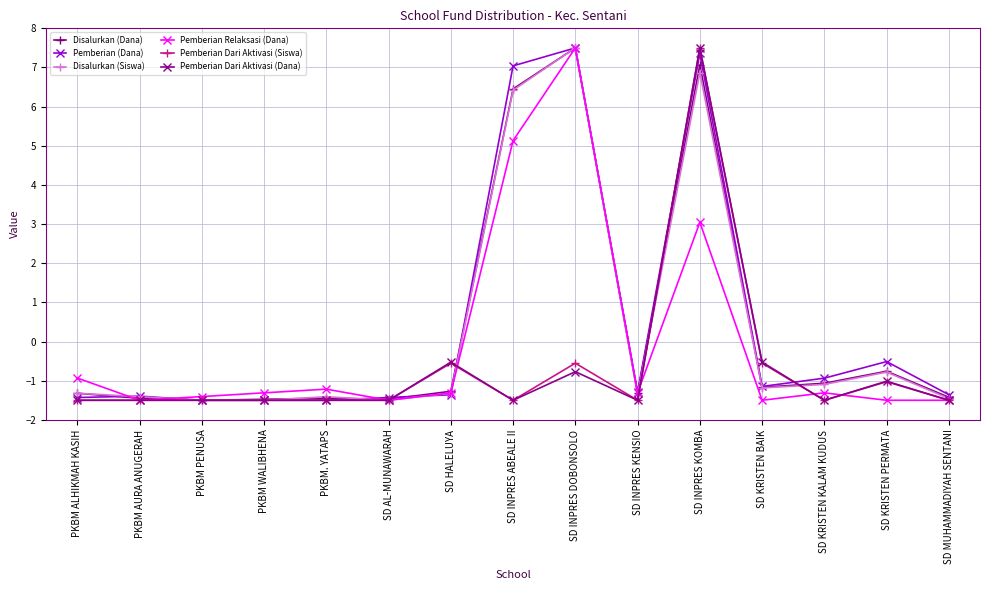

What is the lowest value of the Pemberian Relaksasi (Dana) series?

-1.5